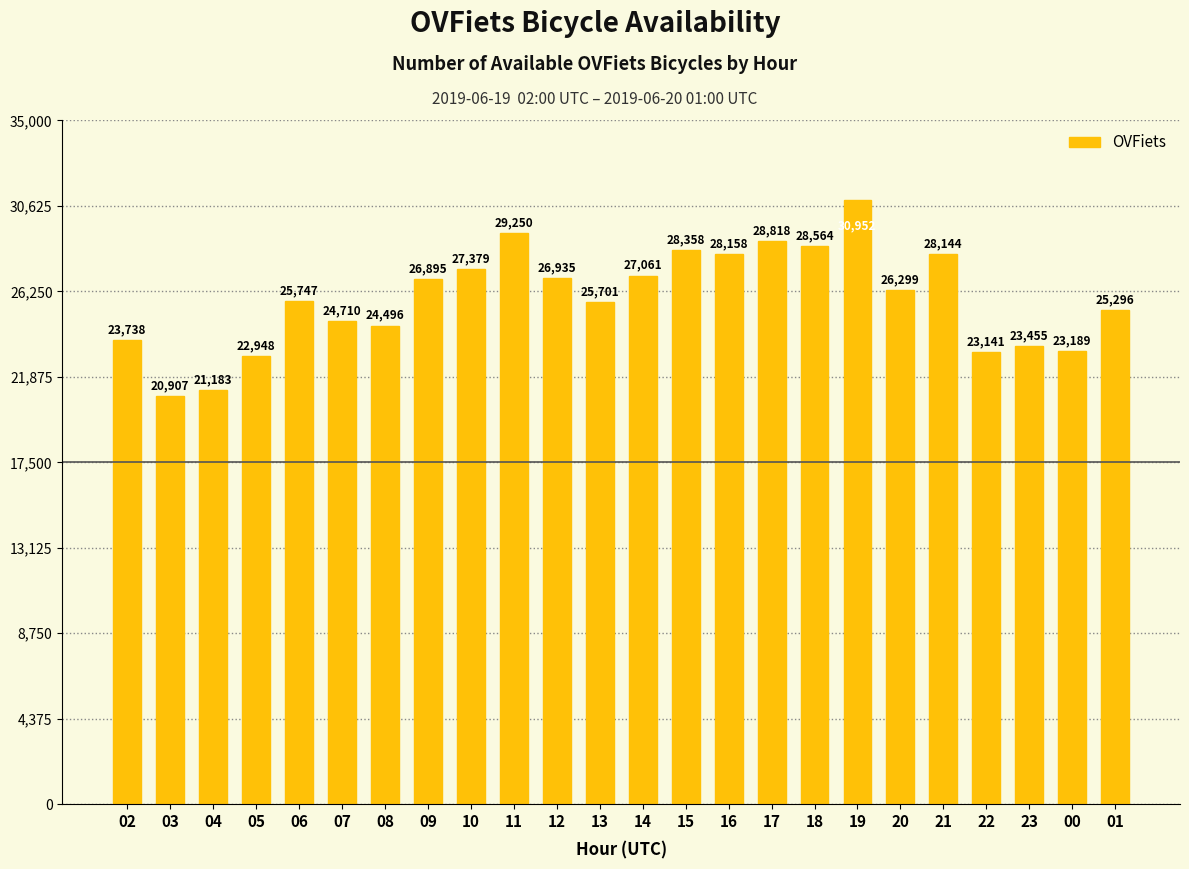

What is the difference between the maximum and minimum values?

10045